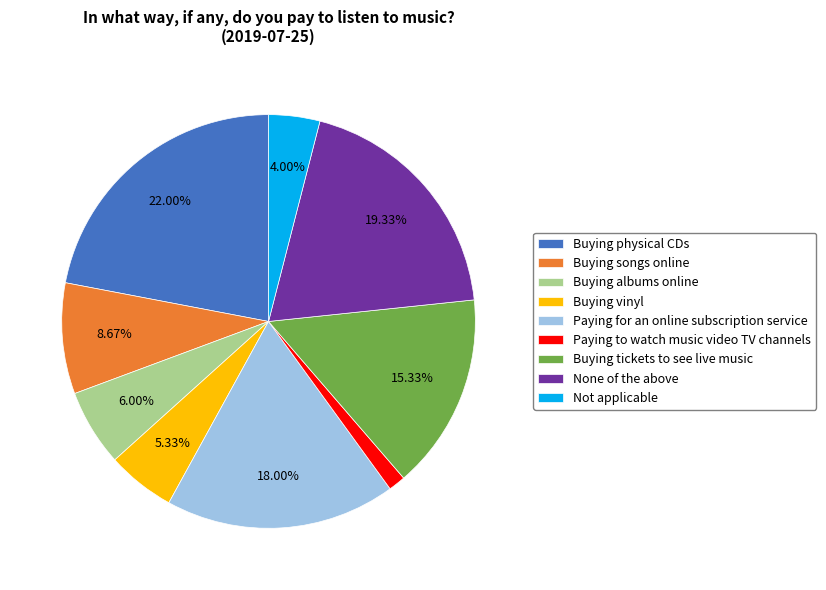

What percentage is NOT represented by Paying for an online subscription service?

82.0%